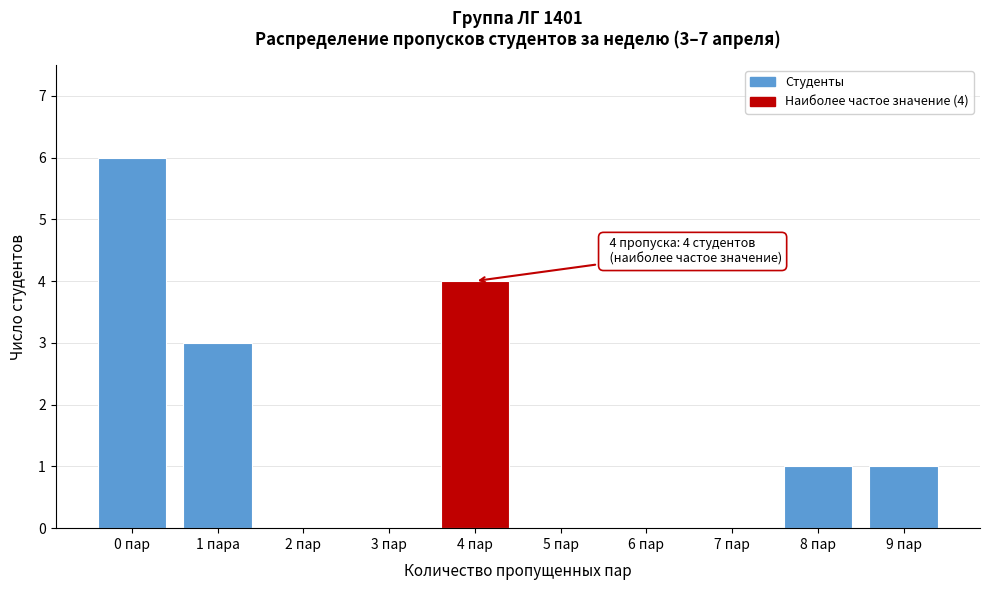

Reading left to right, what are all the values shown in this chart?

0 пар=6	1 пара=3	2 пар=0	3 пар=0	4 пар=4	5 пар=0	6 пар=0	7 пар=0	8 пар=1	9 пар=1